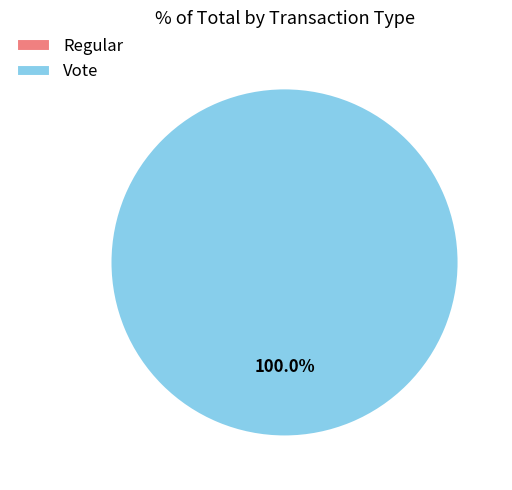

To the nearest percent, what percentage of the pie is Vote?

100%